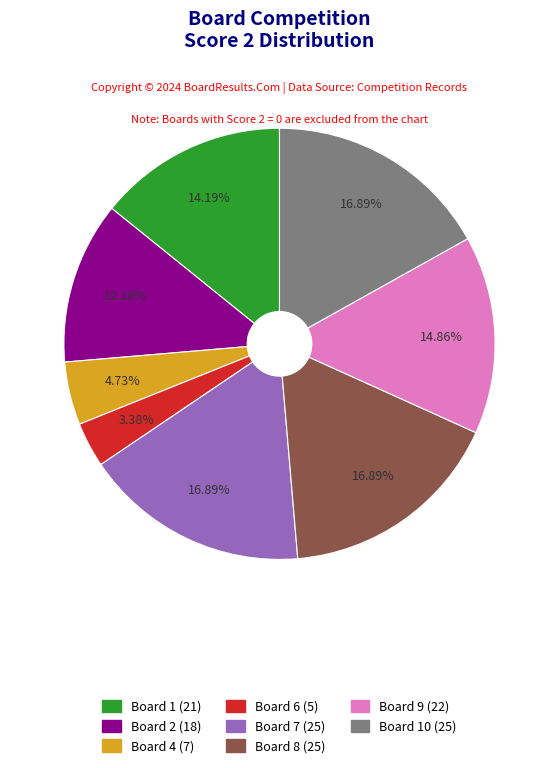

Is there a majority slice in this chart?

No